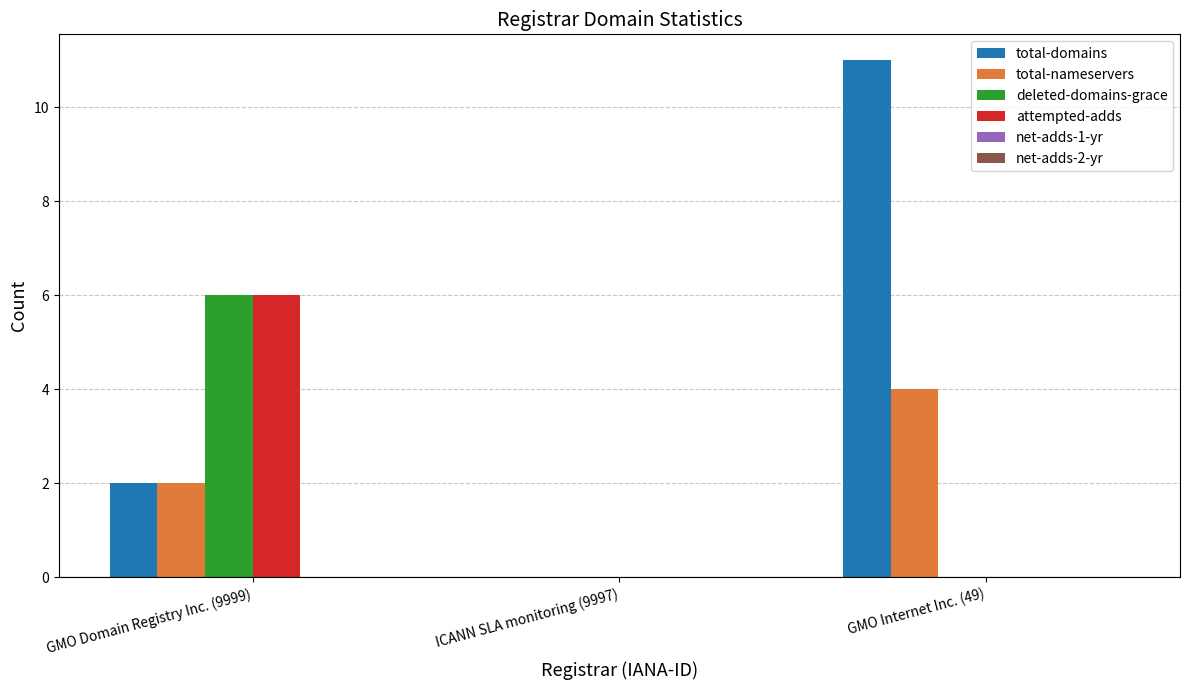

What is the sum of all total-nameservers values?

6